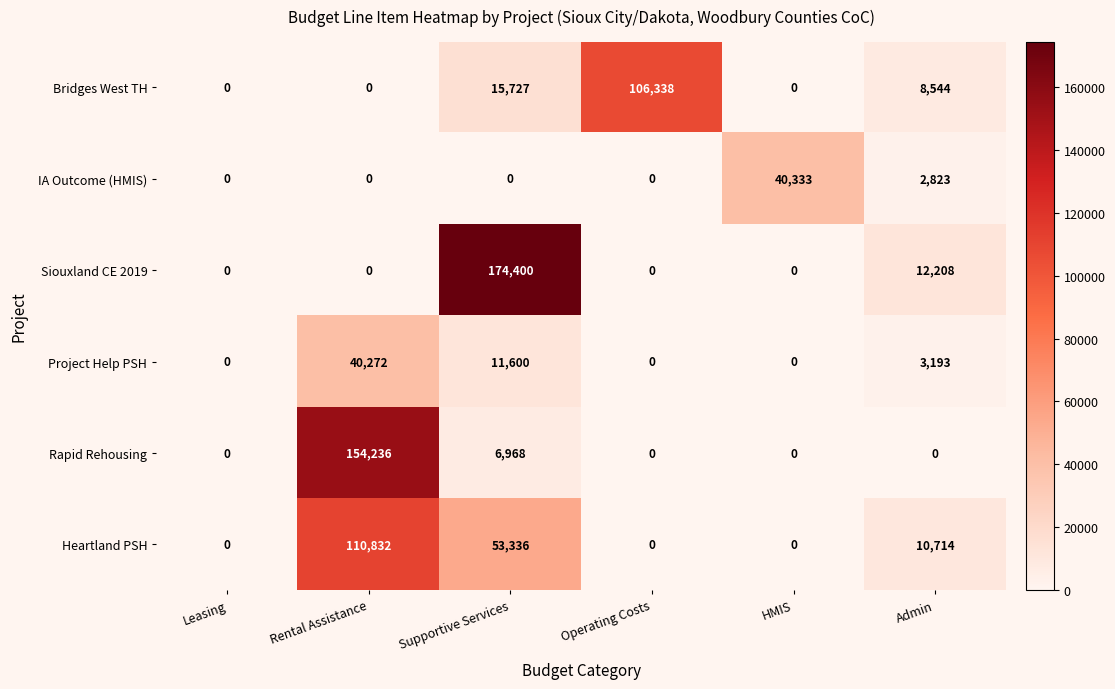

What value does the Project Help PSH series have at Rental Assistance?

40272